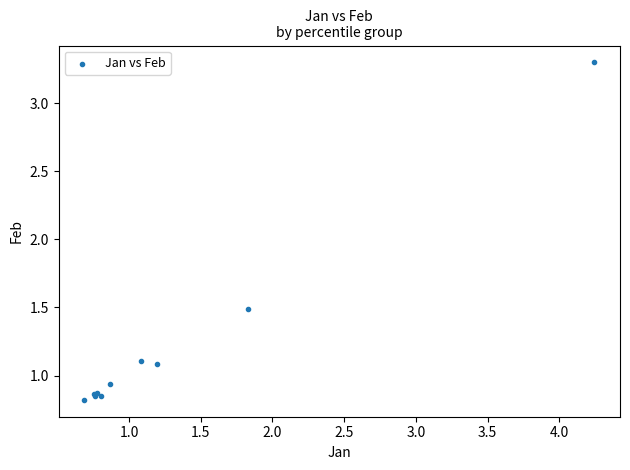

What Y value in the scatter plot is closest to 2?

1.5